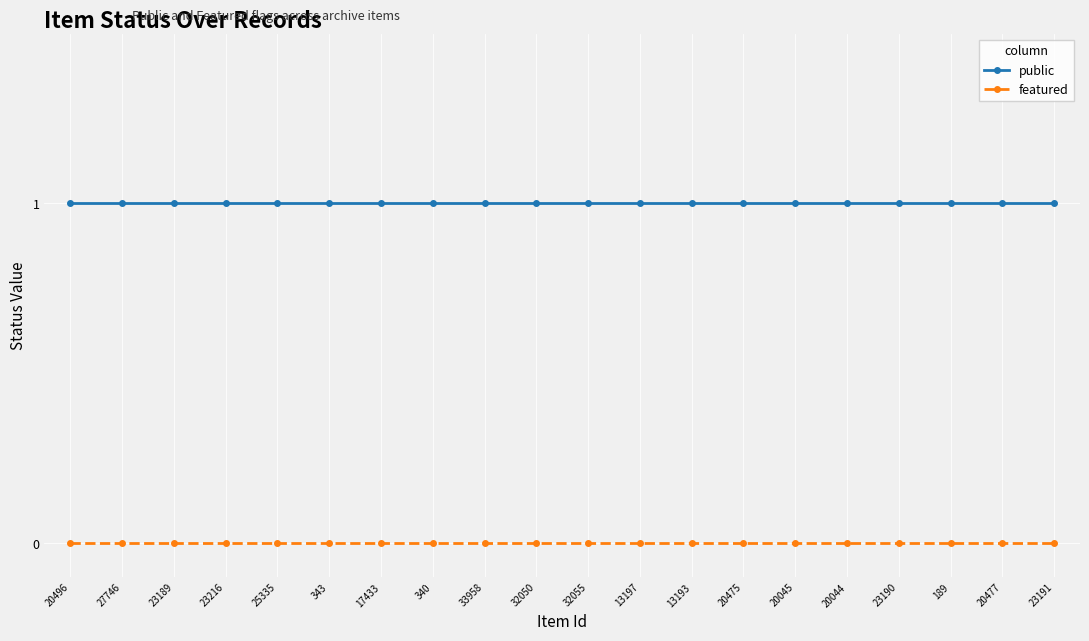

Which series has the largest total across all categories?

public